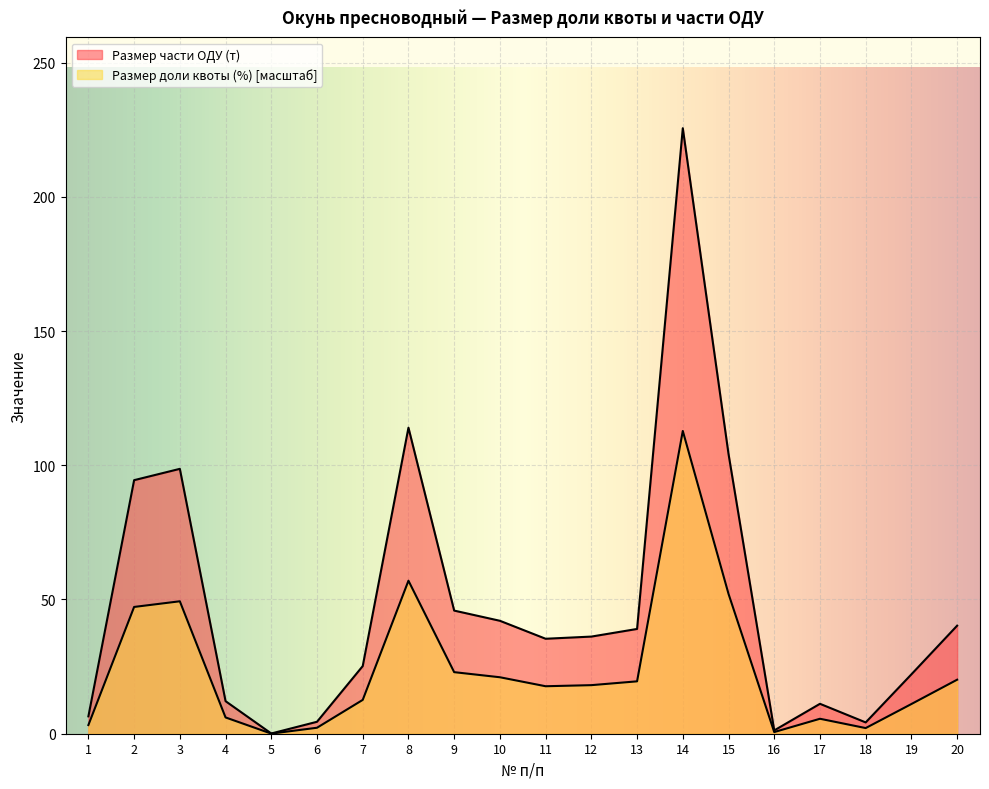

The Размер части ОДУ (т) series shows 94.4 at 2. True or false?

True